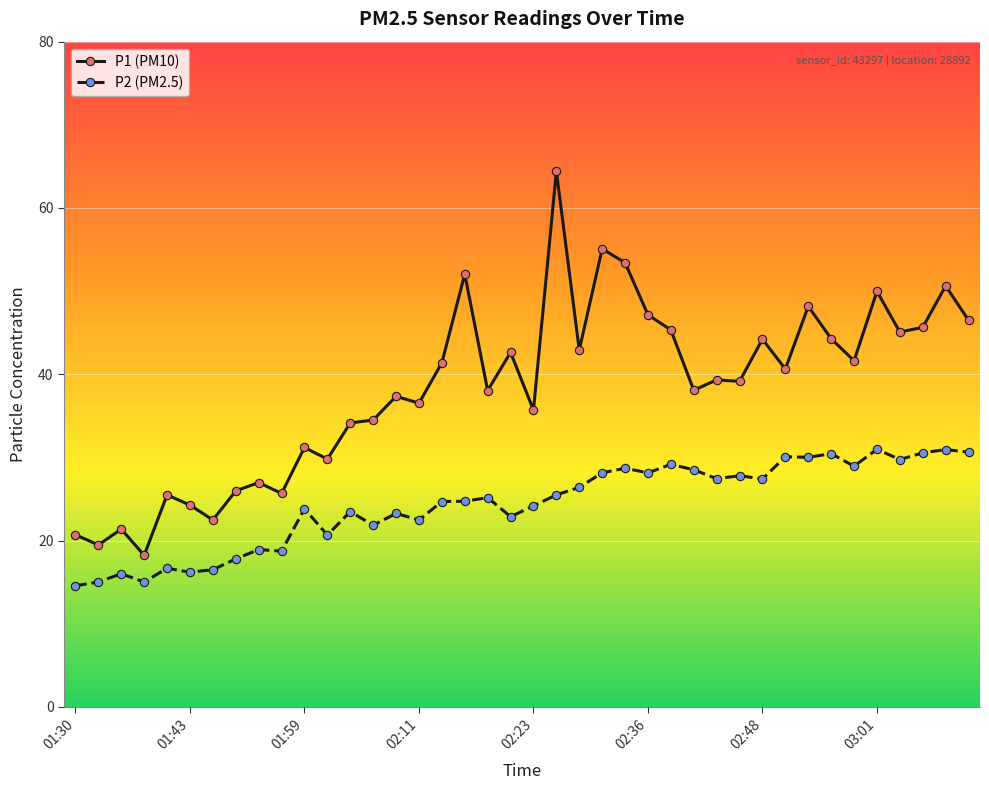

How many data points does each series have?

40